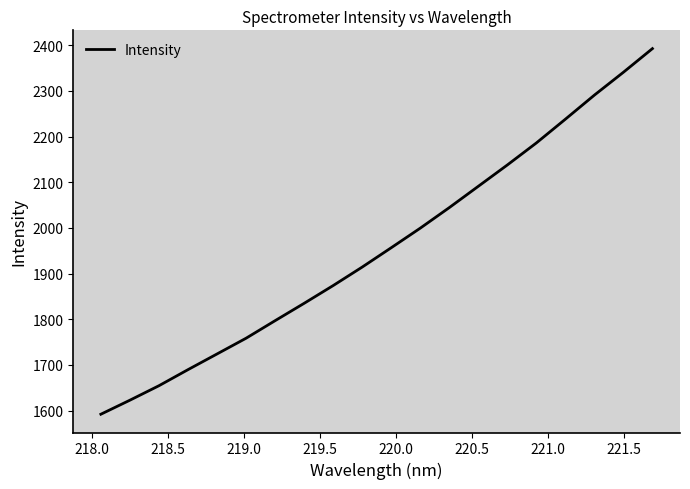

What is the difference between the maximum and minimum values?

800.8